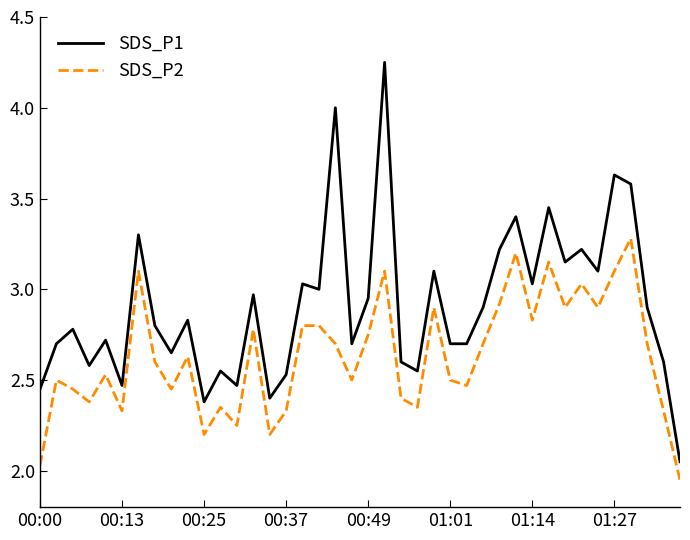

Rank the series by their maximum value, from highest to lowest.

SDS_P1, SDS_P2